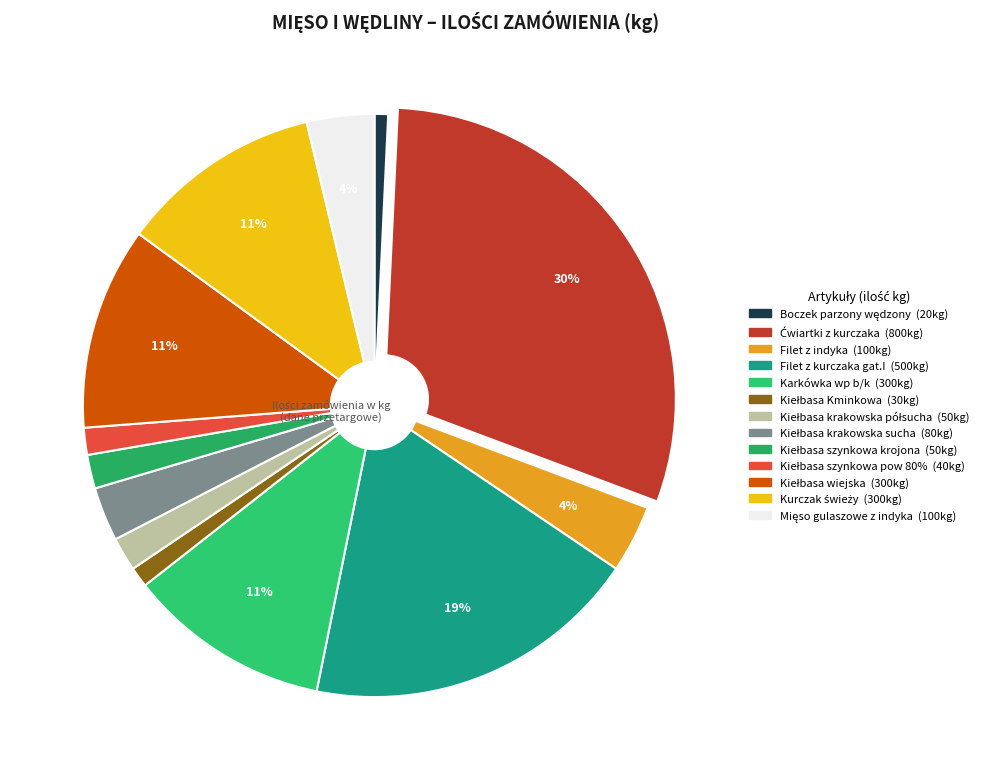

How many segments does this pie chart have?

13